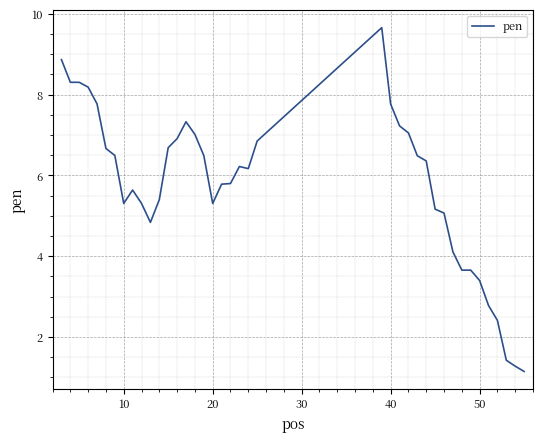

What is the maximum value shown in the chart?

9.7